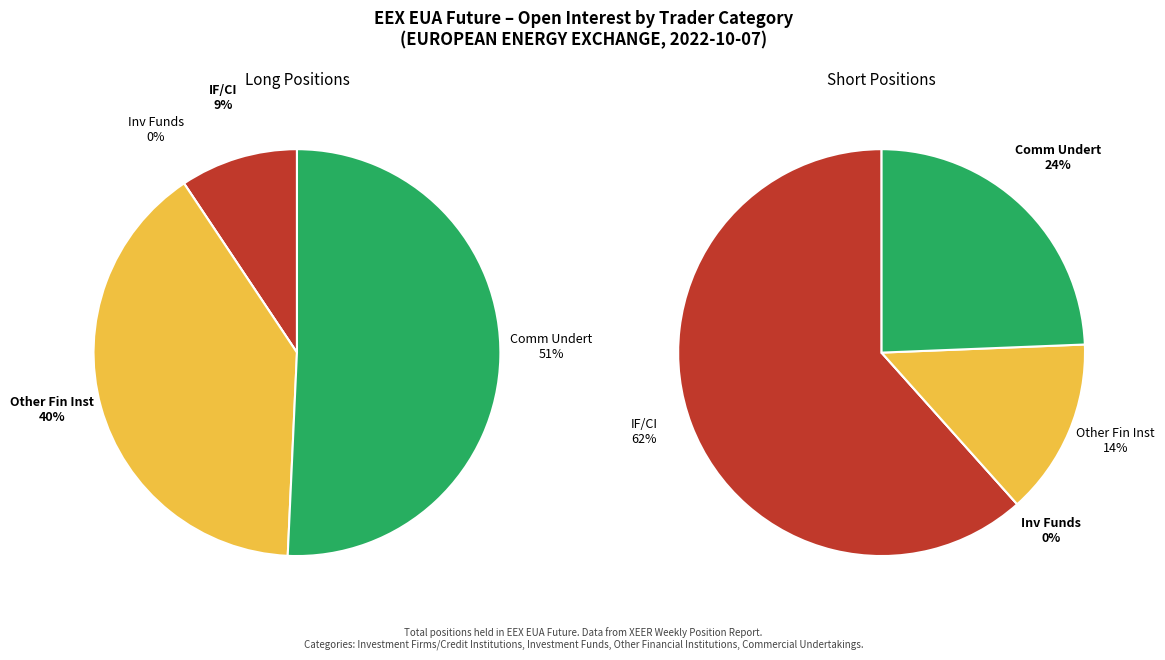

What percentage is NOT represented by Investment Funds?

100.0%